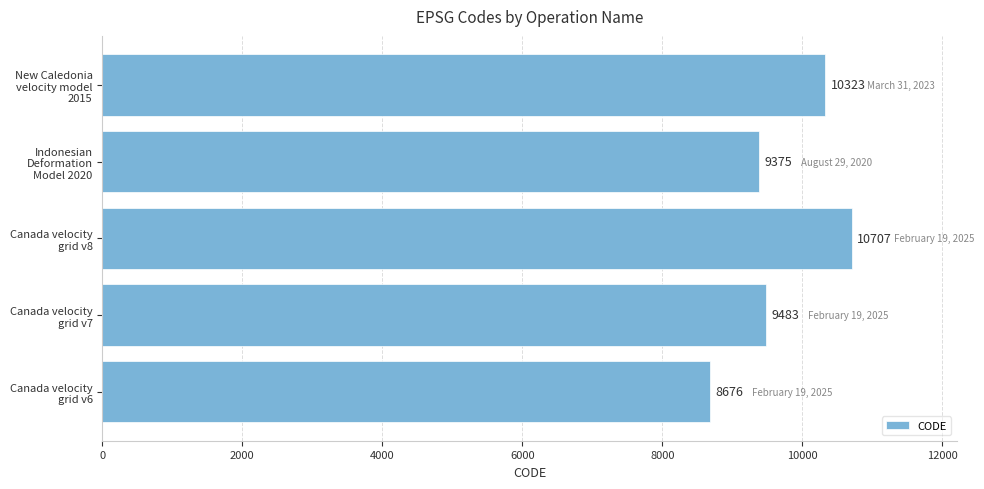

How many series are shown in this chart?

1